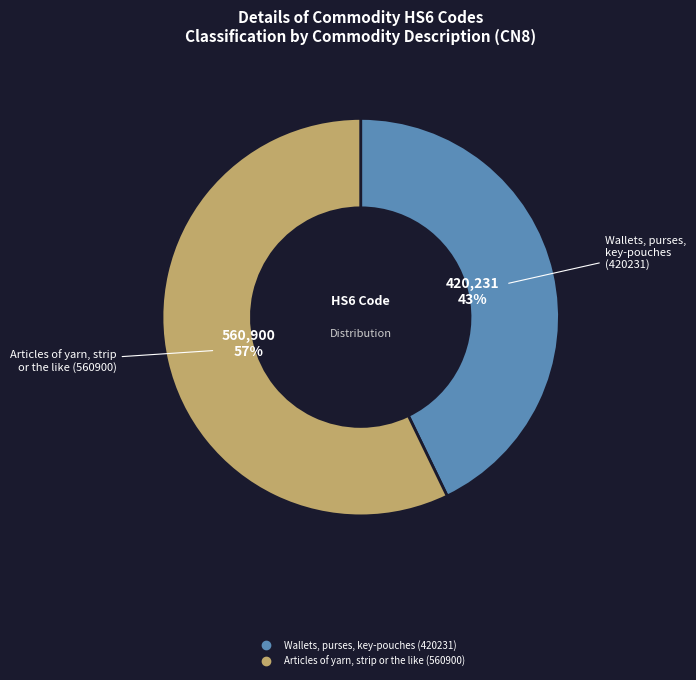

Which slice is the largest?

Articles of yarn, strip or the like (560900)